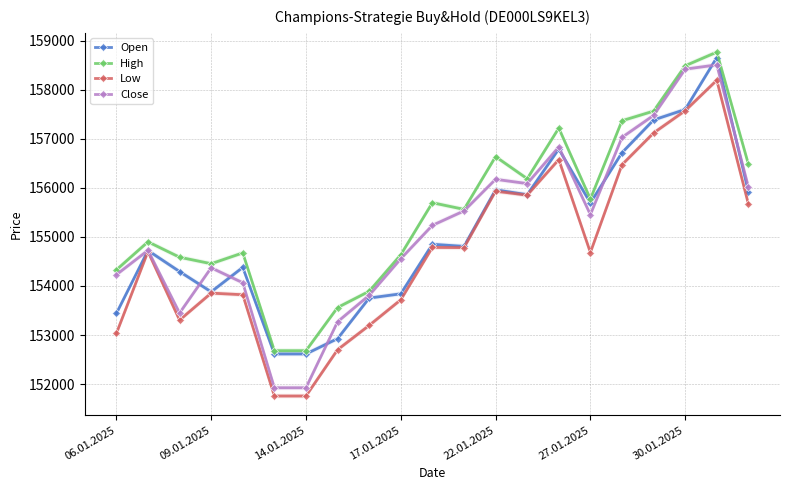

What value does the Open series have at 06.01.2025?

153440